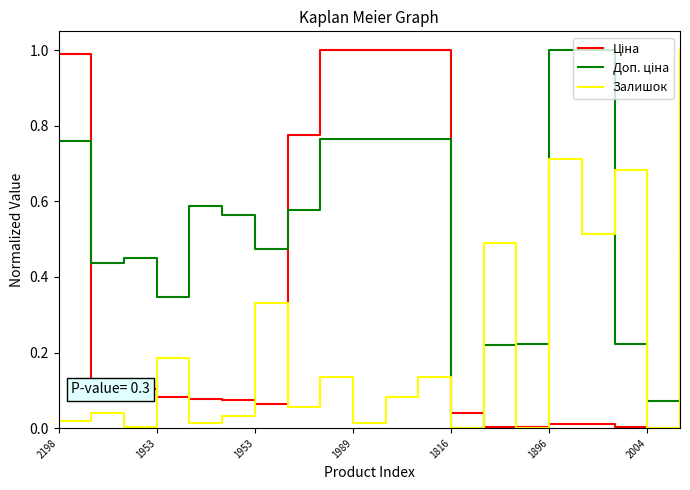

What is the greatest value displayed?

1.0